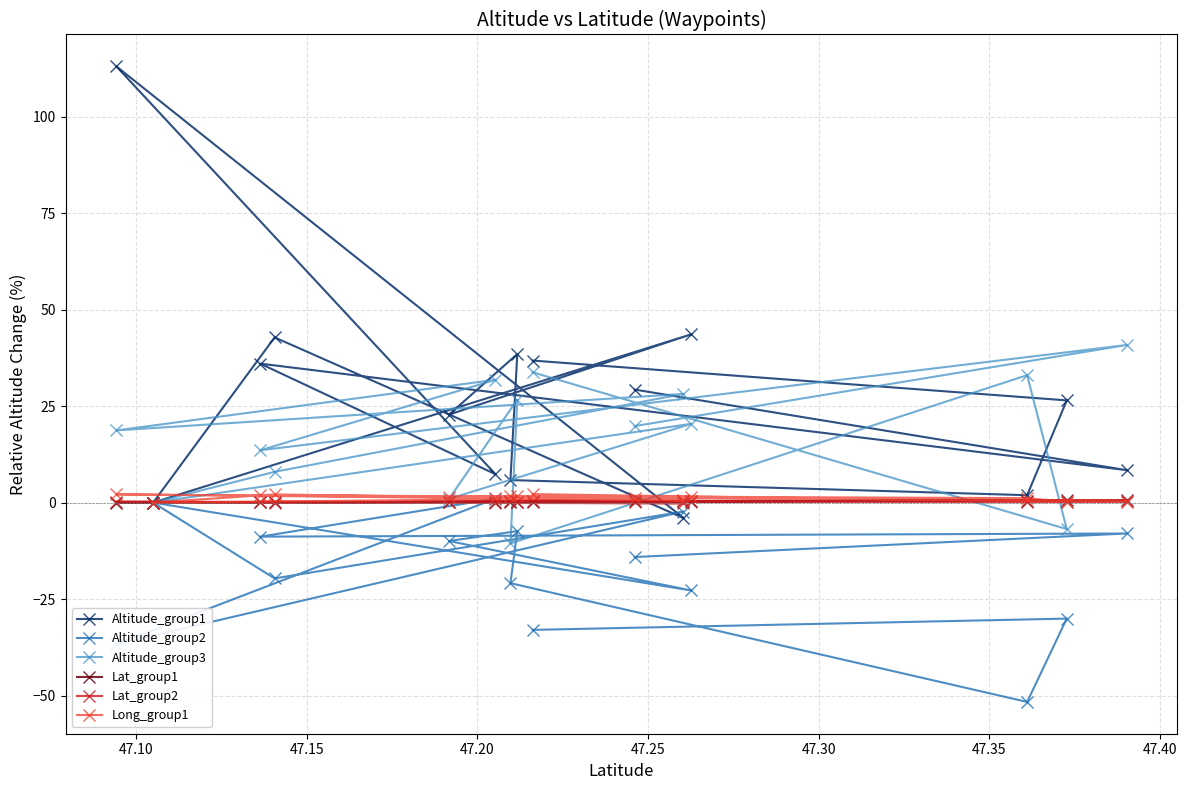

What is the difference between the maximum and minimum values in the Altitude_group1 series?

117.0